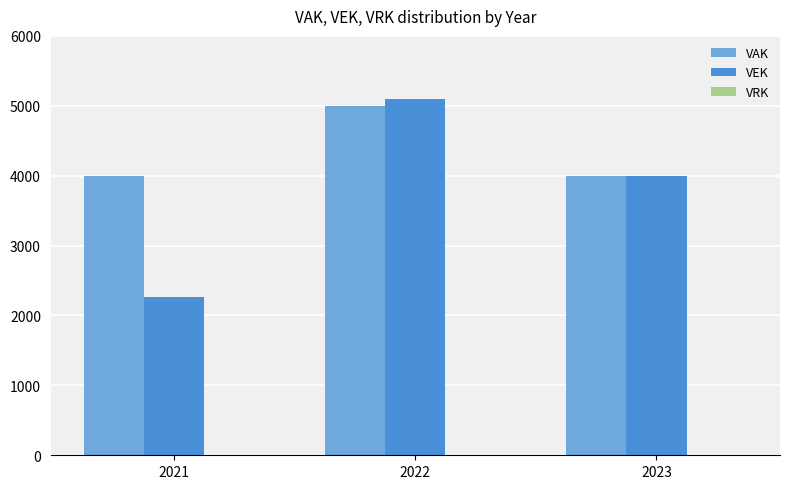

What is the highest value of the VAK series?

5000